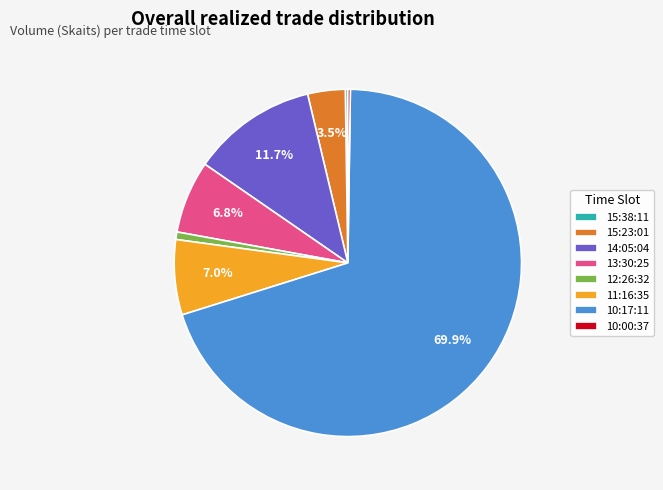

Is there a majority slice in this chart?

Yes